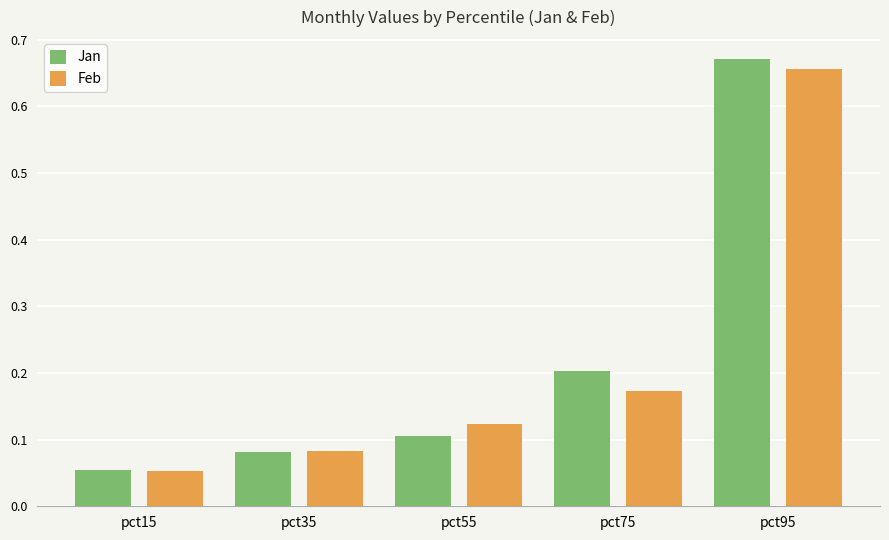

Which series changed the most between pct15 and pct75?

Jan